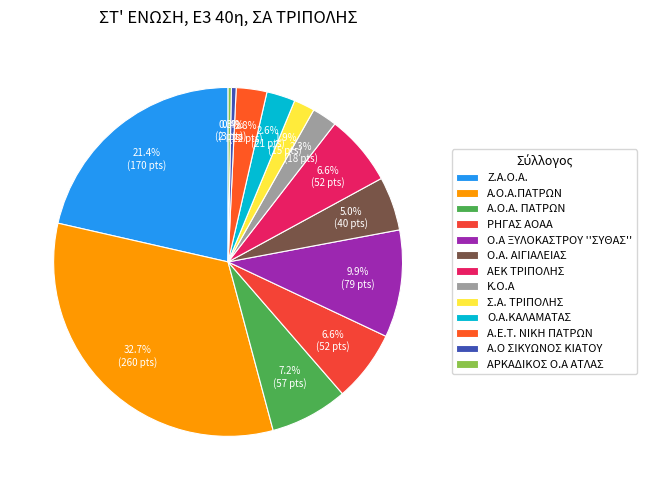

Which has a higher value, ΑΕΚ ΤΡΙΠΟΛΗΣ or ΡΗΓΑΣ ΑΟΑΑ?

ΡΗΓΑΣ ΑΟΑΑ